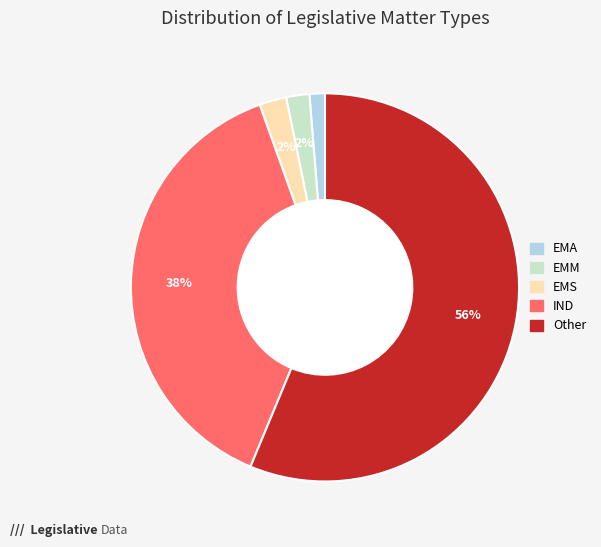

Is there any slice that represents more than half of the pie?

Yes